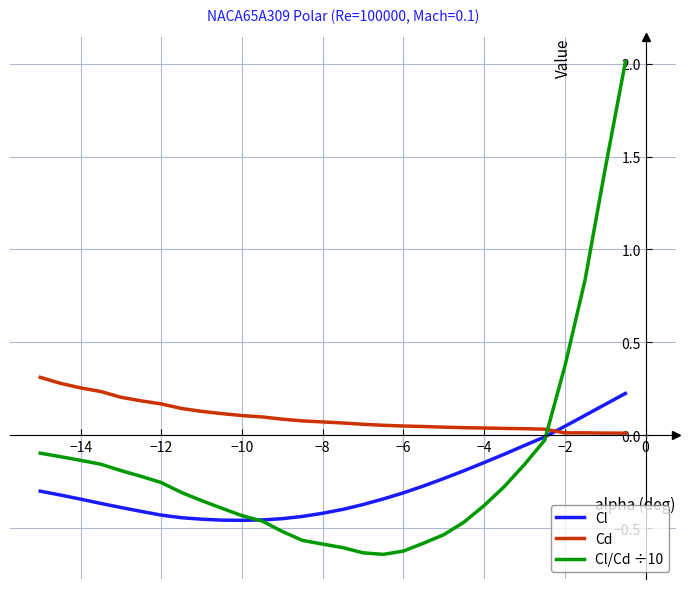

Which series has the largest range (max minus min)?

Cl/Cd ÷10